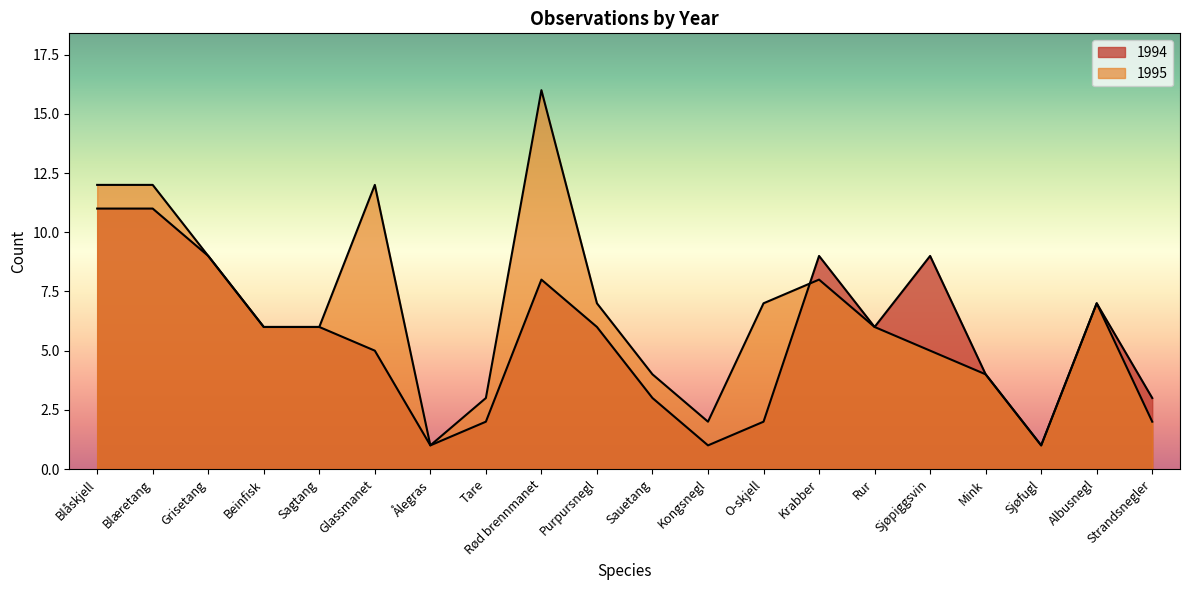

Which series has the largest total across all categories?

1995